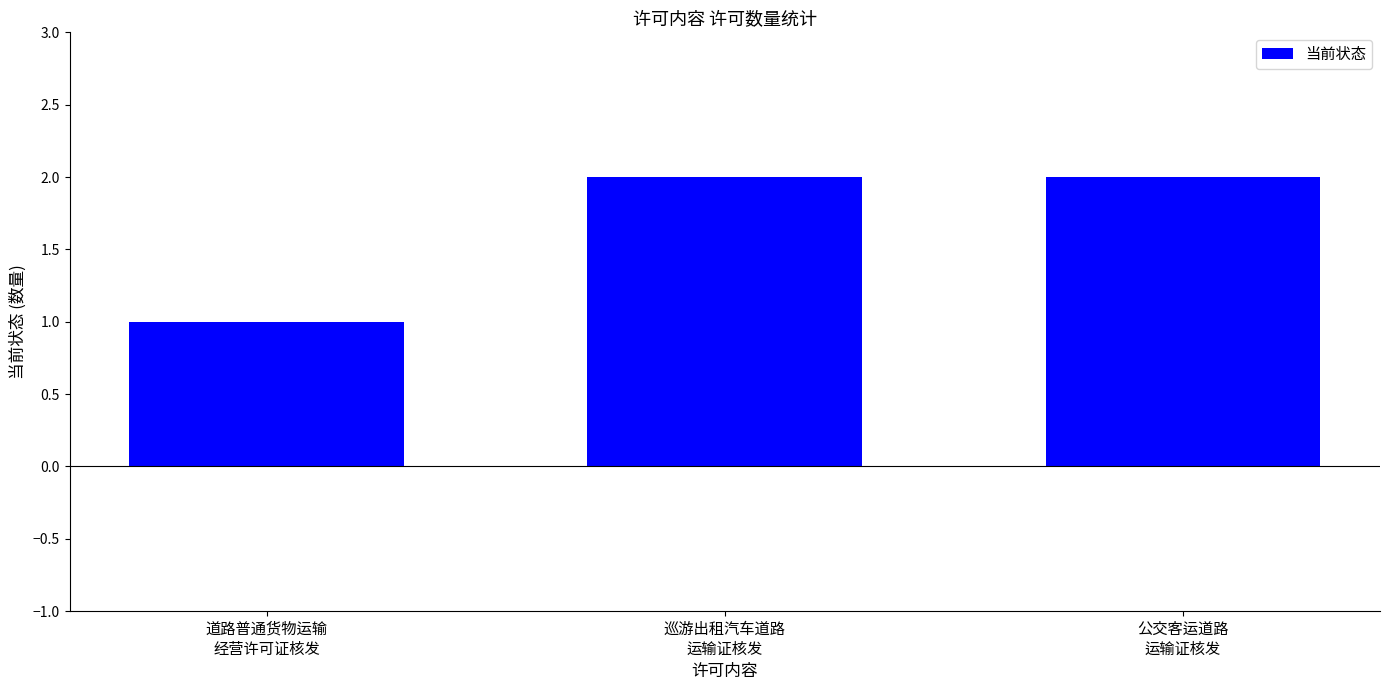

What is the value of the 3rd bar from the left?

2